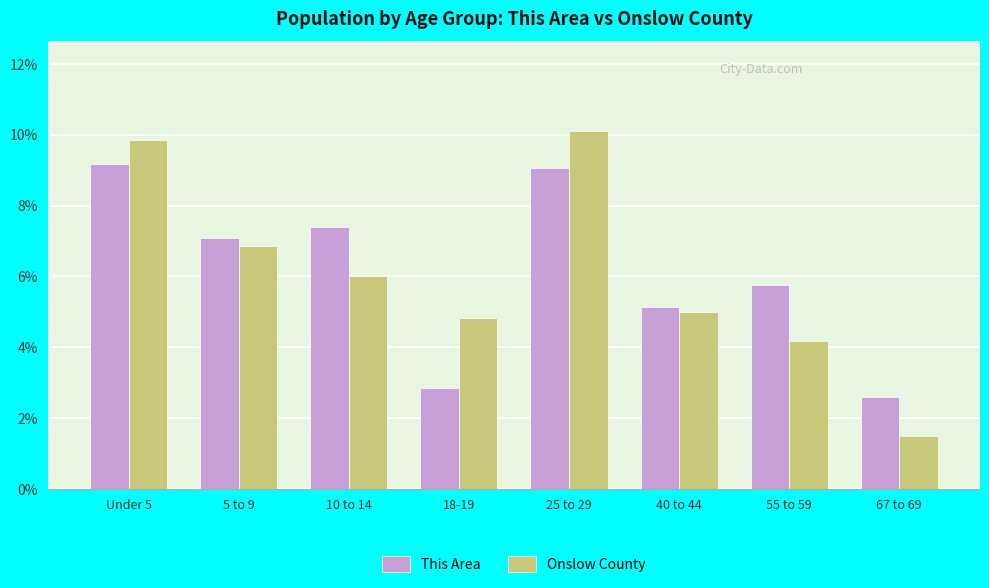

What value does the Onslow County series have at 10 to 14?

6.0